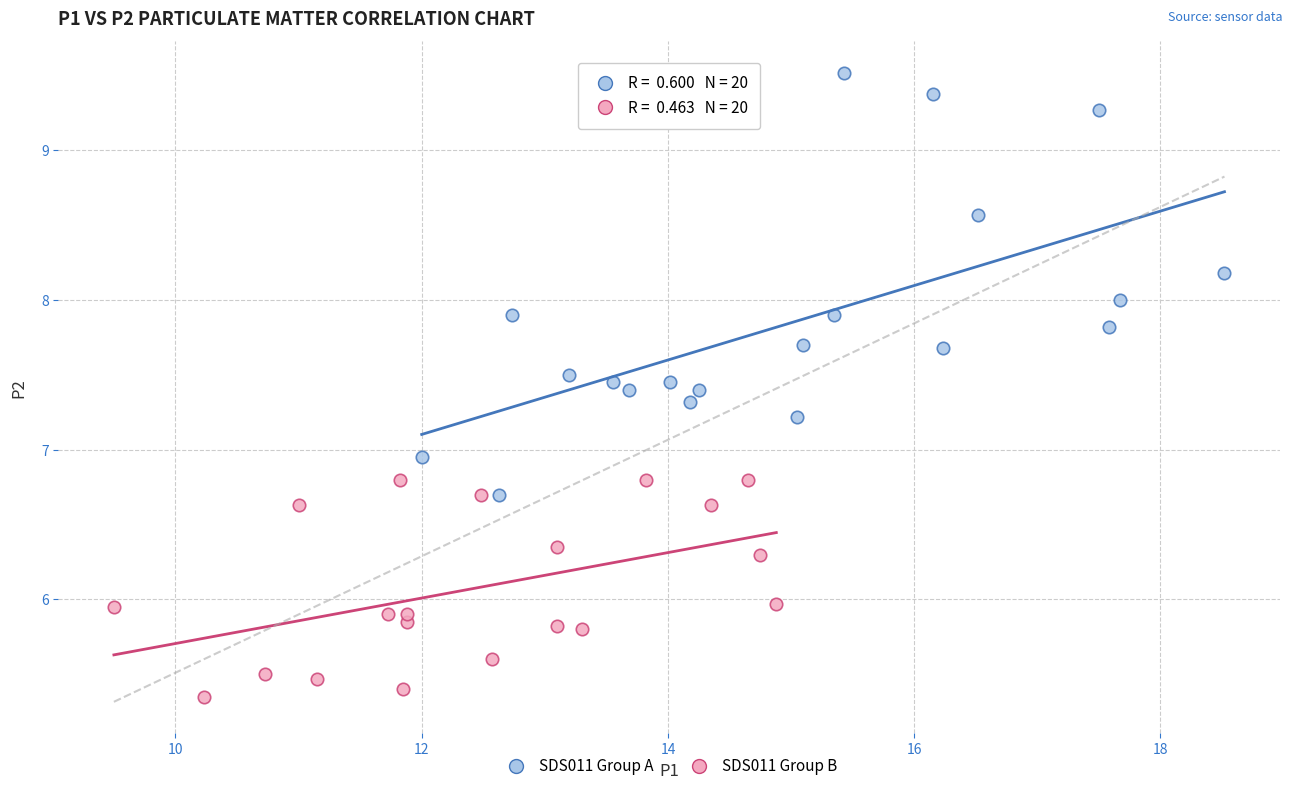

Which series has the largest Y range (max minus min)?

SDS011 Group A